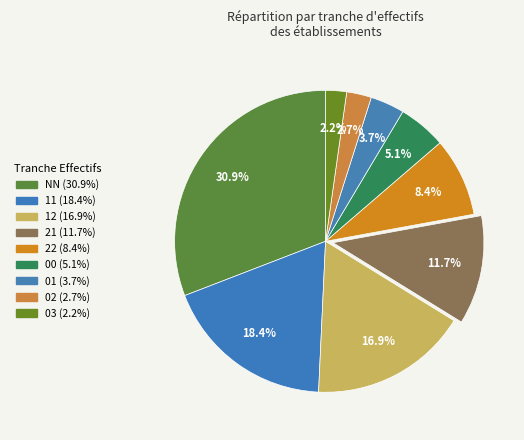

Is there any slice that represents more than half of the pie?

No